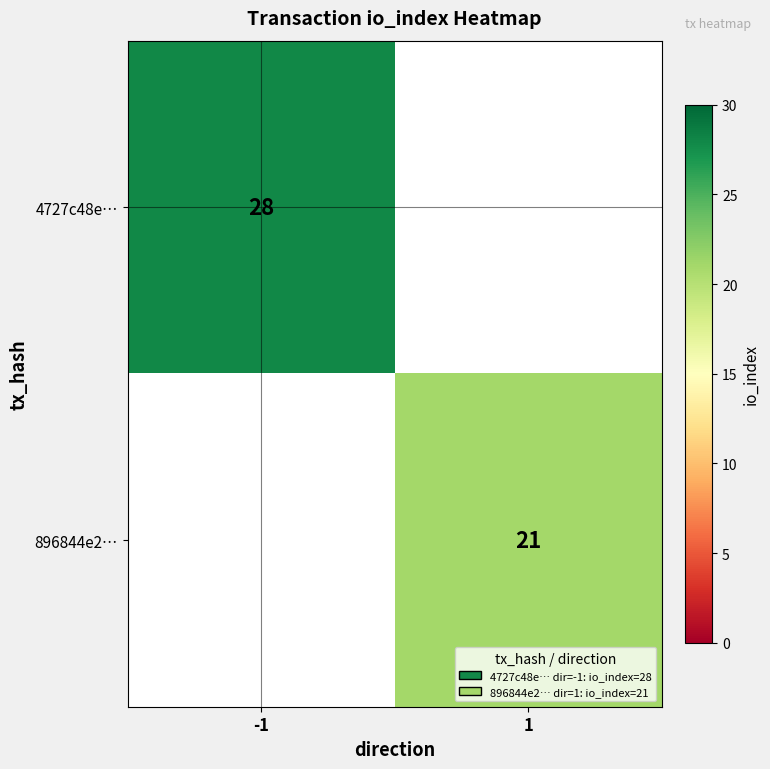

Which label corresponds to the largest value in the chart?

-1